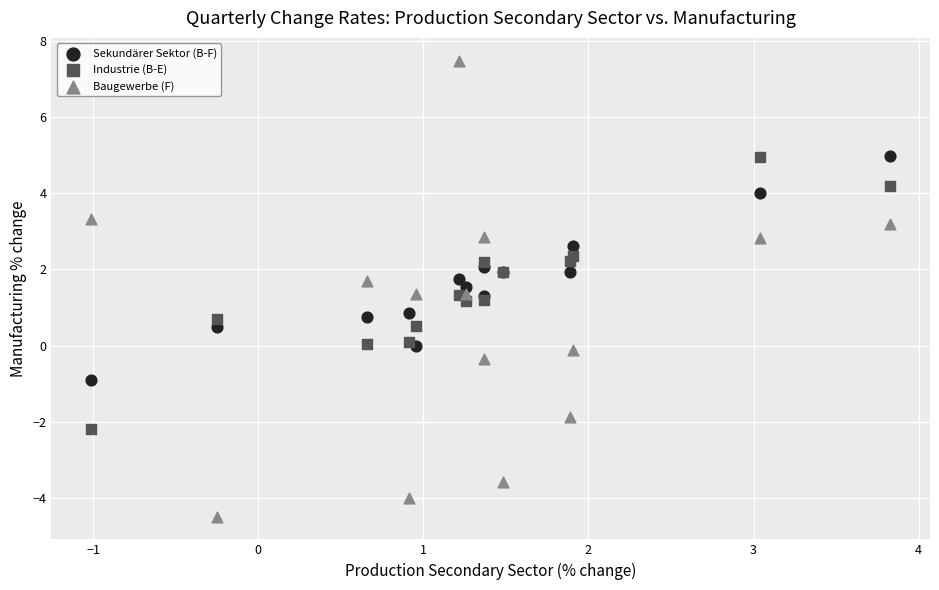

Which series has the largest Y range (max minus min)?

Baugewerbe (F)